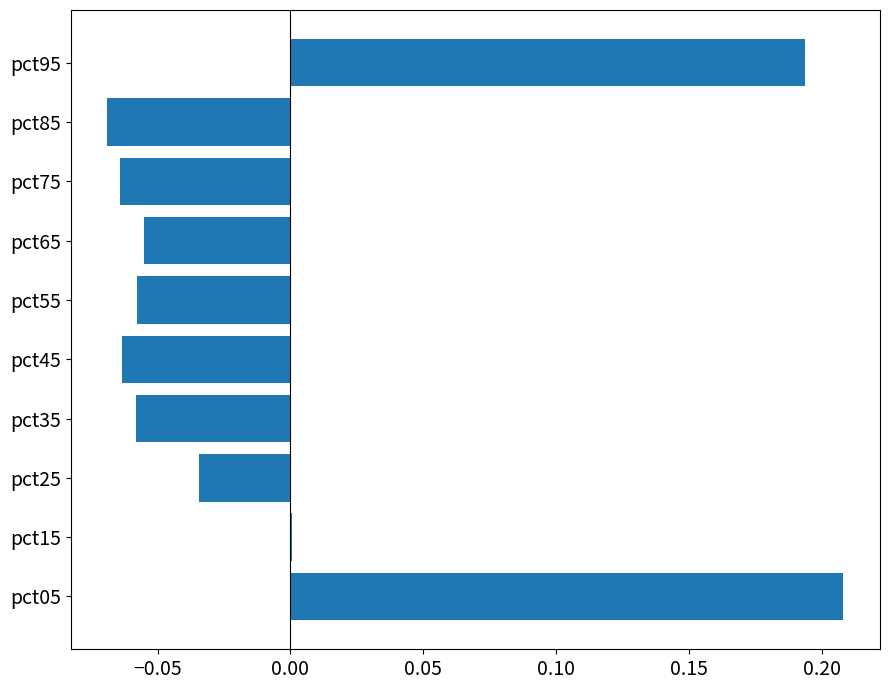

Between pct25 and pct65, which is larger?

pct25